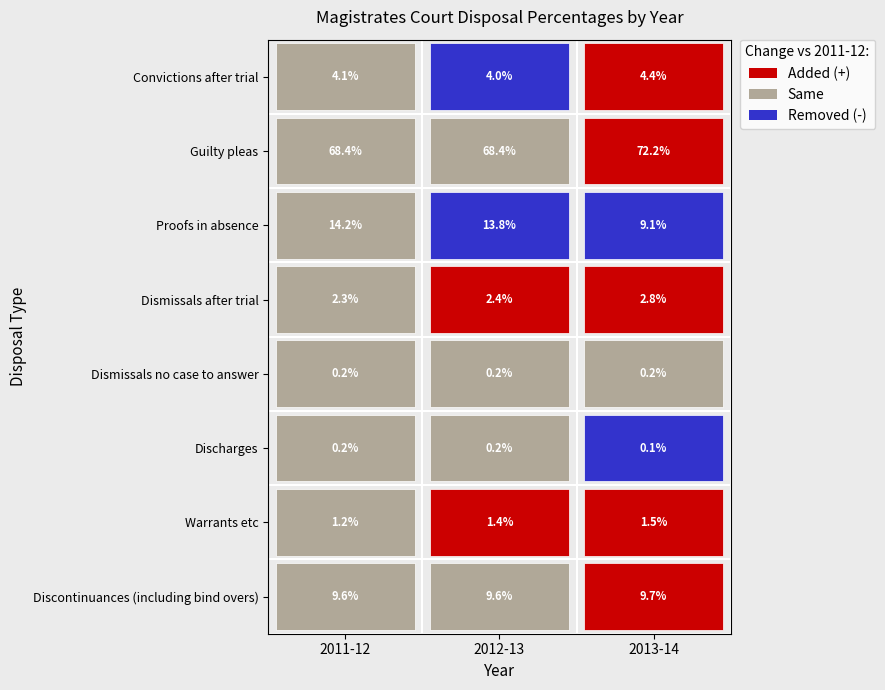

What is the total value across all series at 2011-12?

100.2